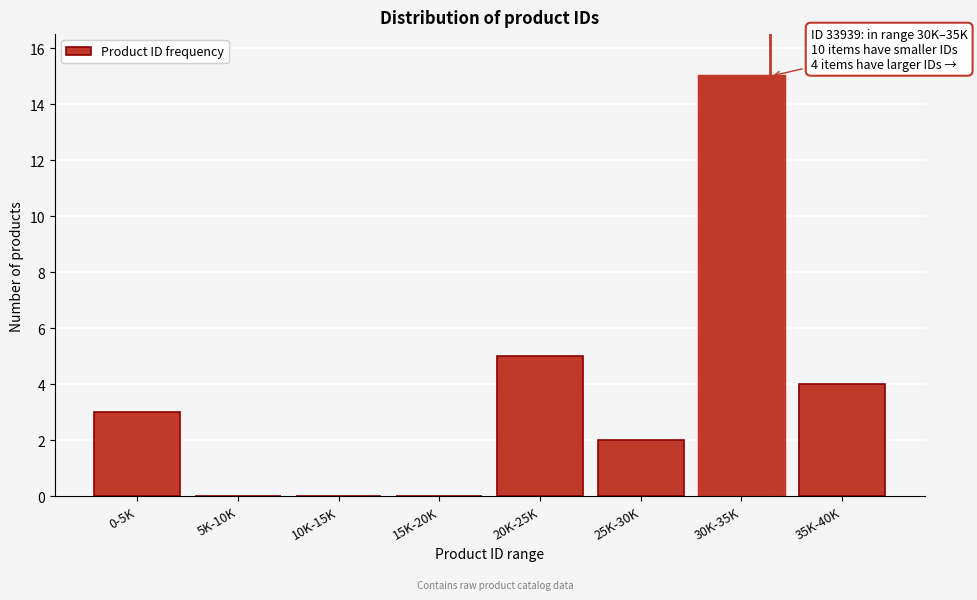

Reading right to left, extract all data points from this chart.

35K-40K=4	30K-35K=15	25K-30K=2	20K-25K=5	15K-20K=0	10K-15K=0	5K-10K=0	0-5K=3